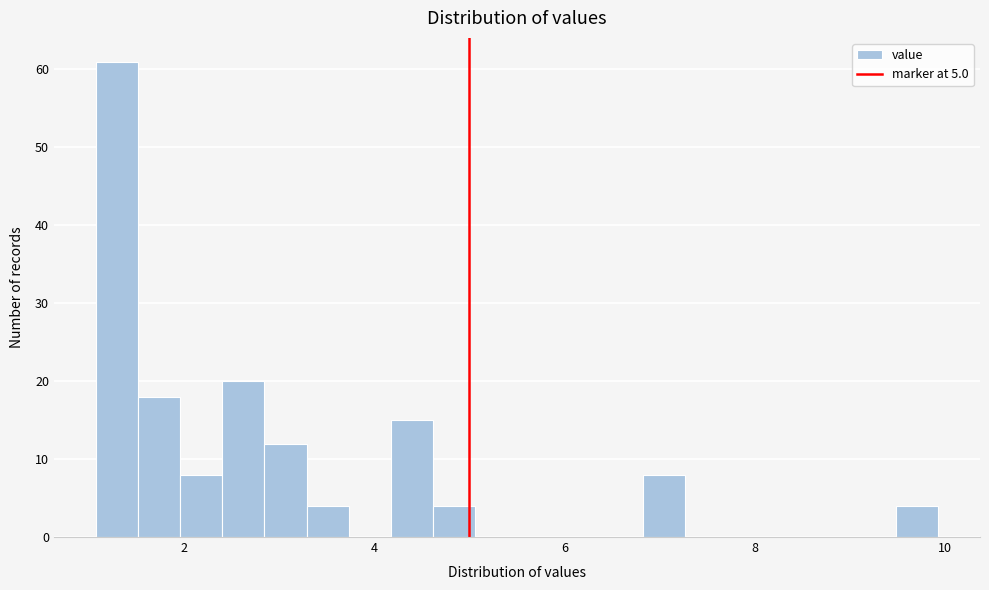

Read against the x-axis, roughly where is the centre of the tallest bar?

1.2